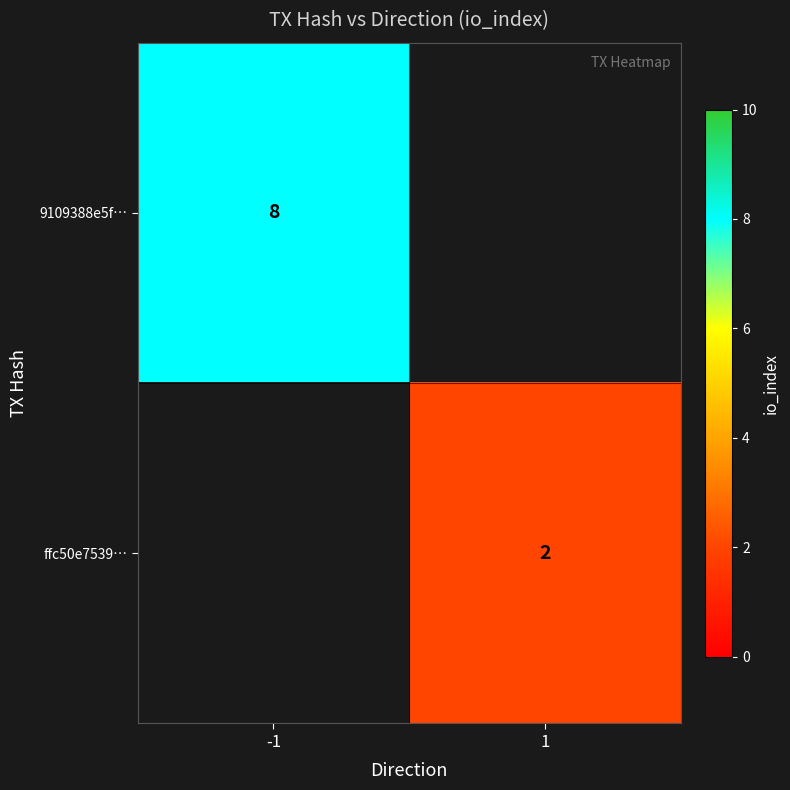

At which category does the chart reach its peak across all series?

-1